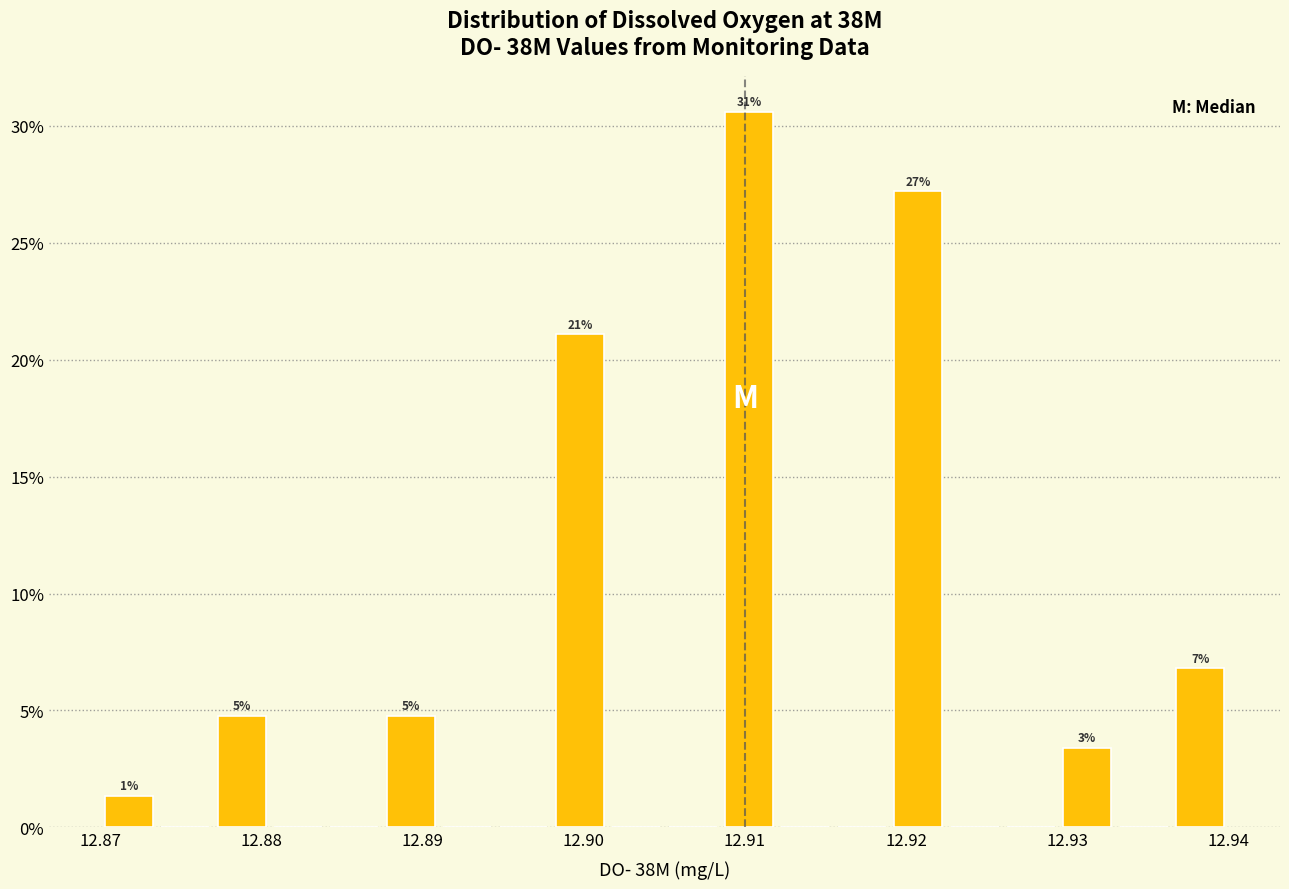

Around what value on the x-axis is the tallest bar? Give the approximate position of its centre, as read against the axis.

12.910